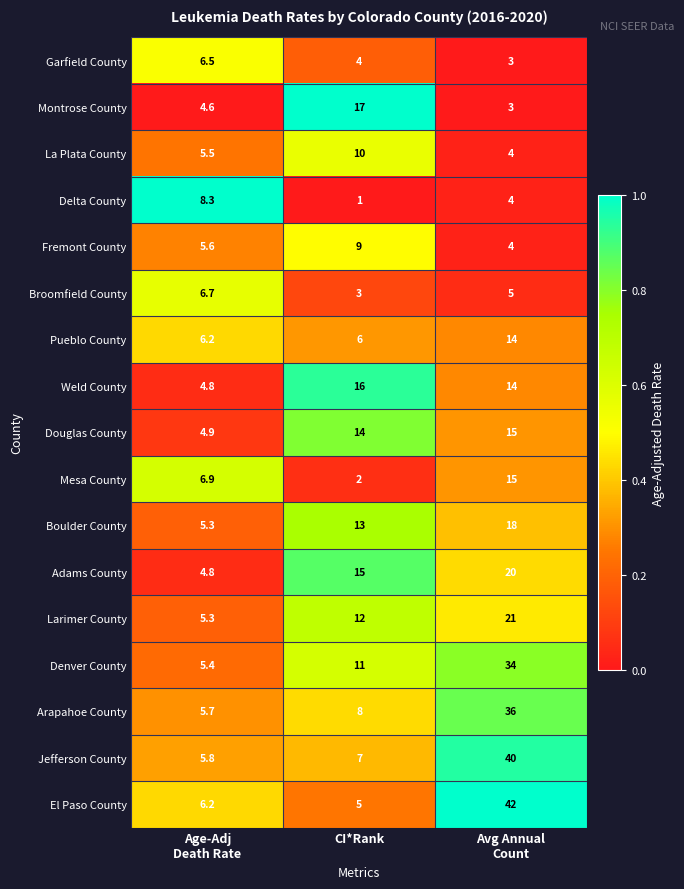

What is the smallest value displayed?

1.0